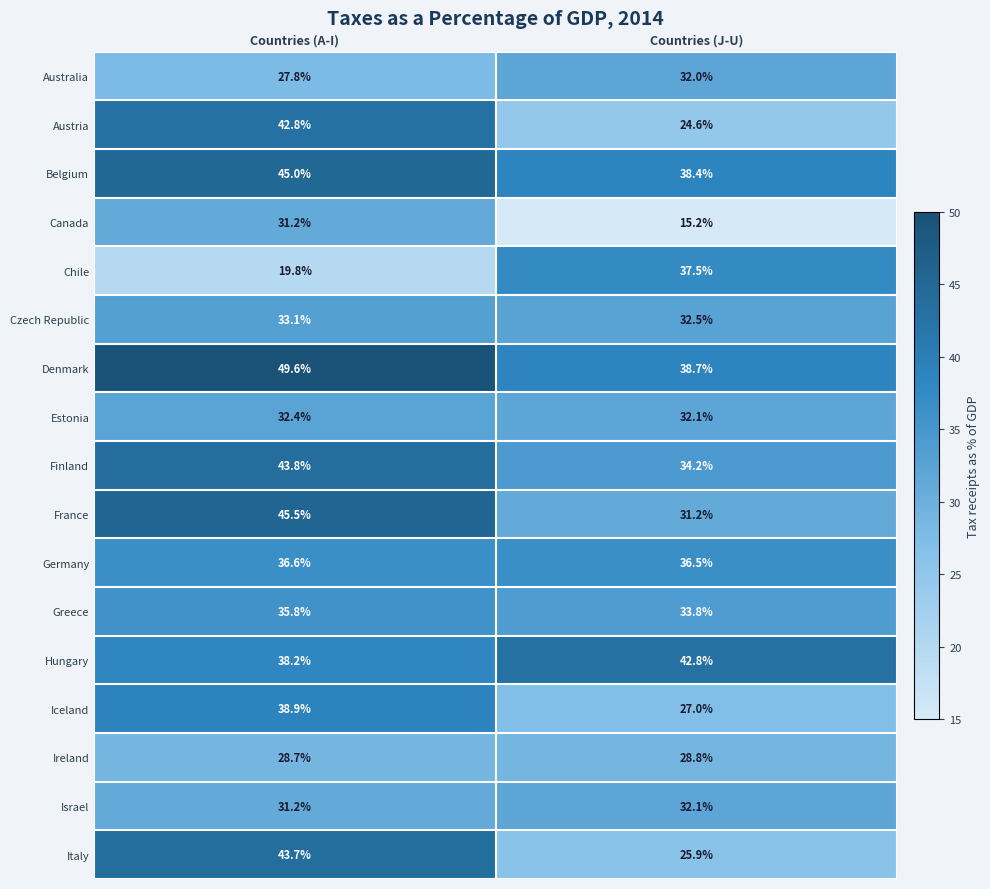

Which series has the largest total across all categories?

Denmark